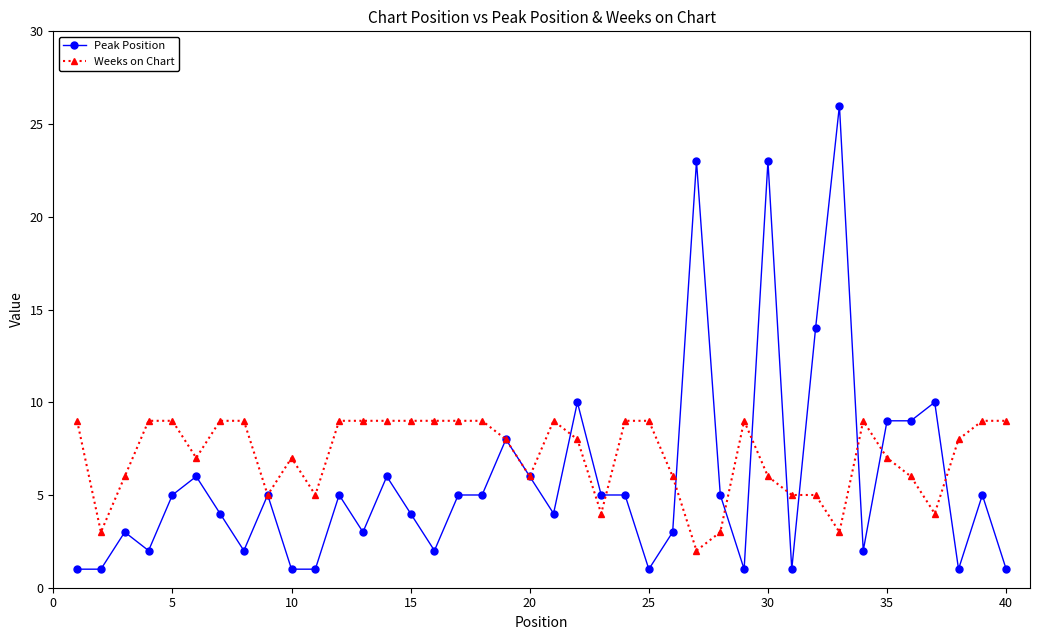

Which series has the largest total across all categories?

Weeks on Chart